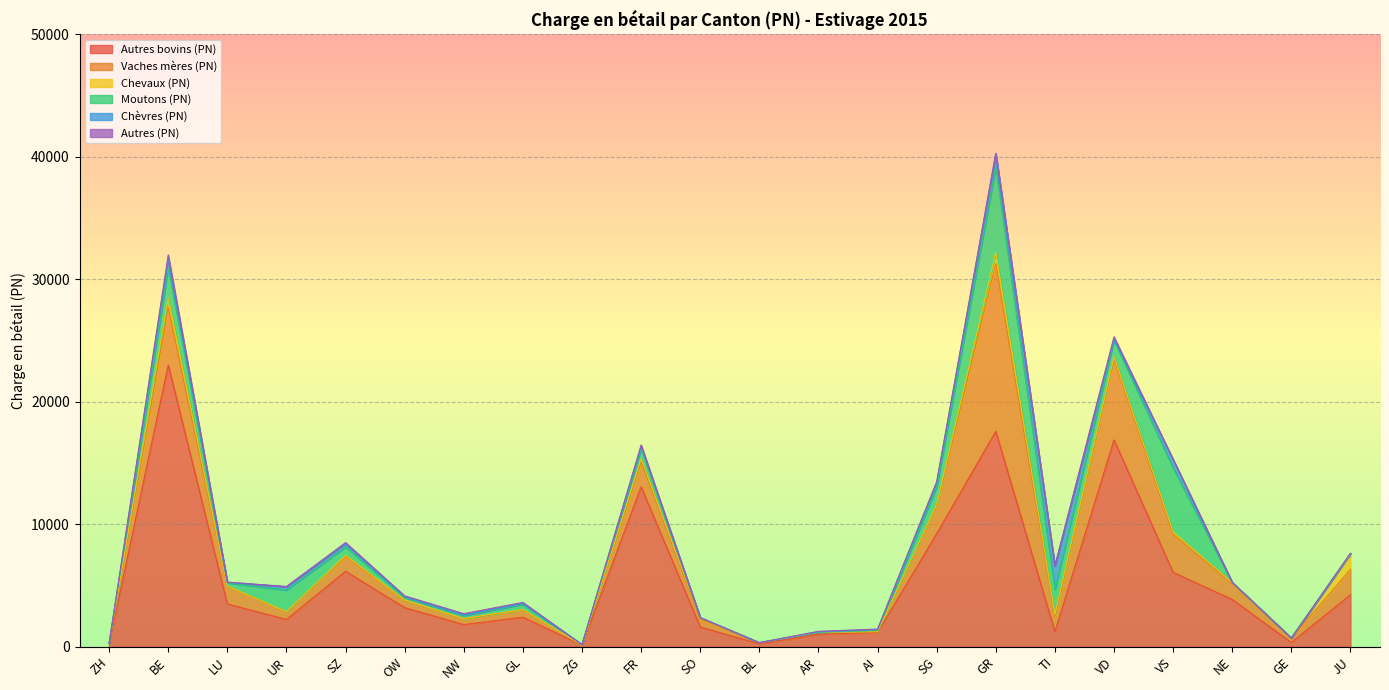

The value of Autres (PN) at UR is 1. True or false?

False